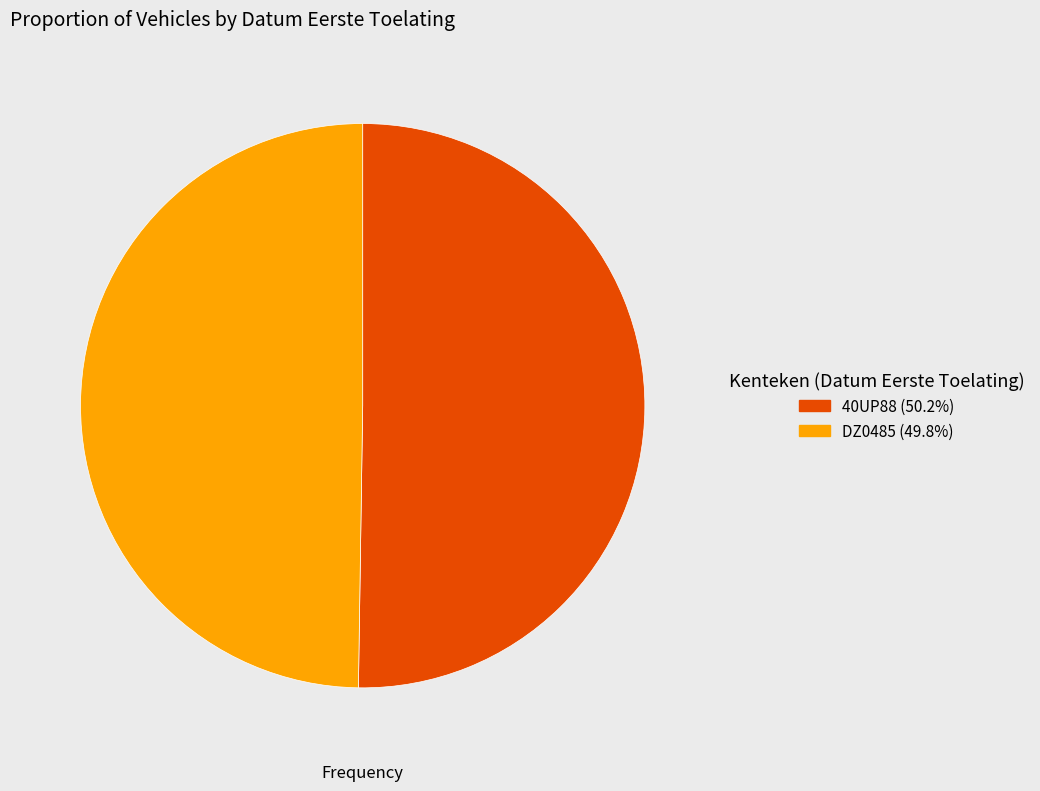

Approximately how many times larger is the value at DZ0485 (49.8%) compared to 40UP88 (50.2%)?

1.0